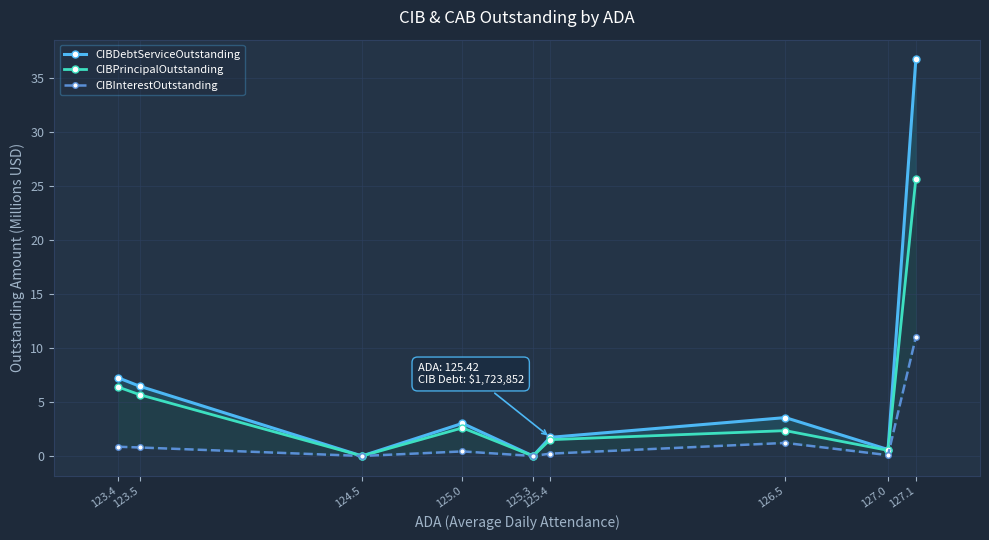

Between 125.0 and 126.5, which series saw the biggest shift?

CIBInterestOutstanding